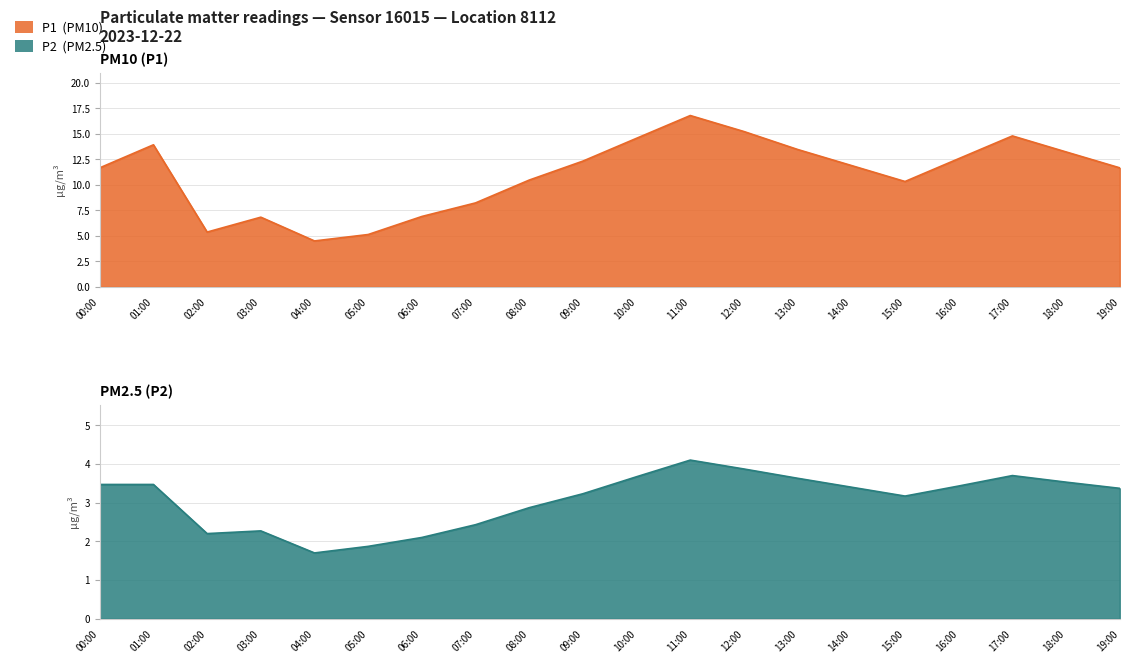

How many categories are shown in the chart?

20